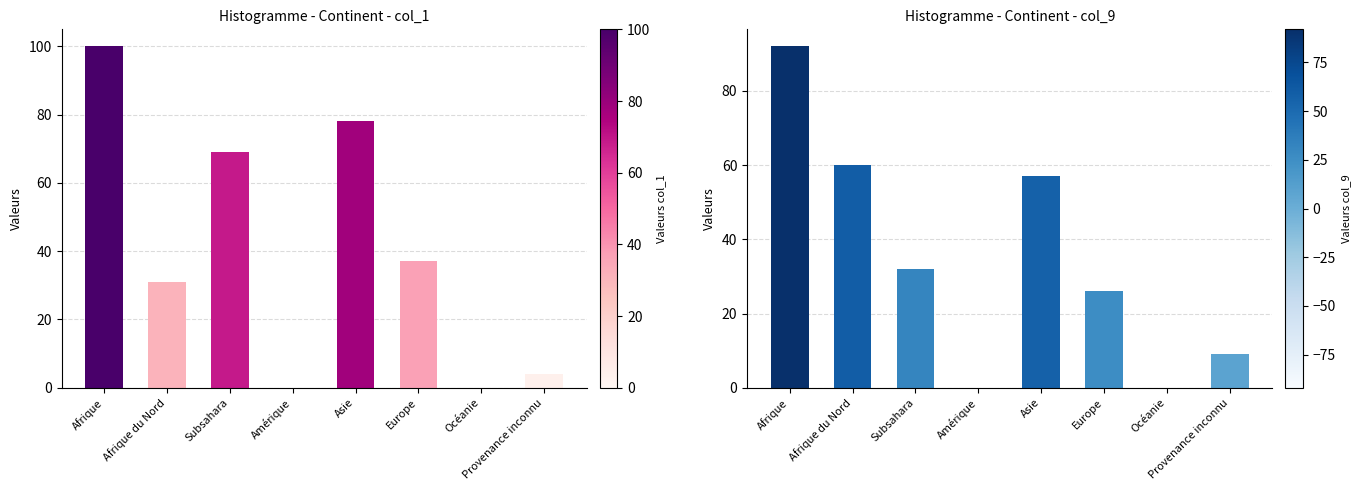

List the series in order of their overall mean, lowest first.

col_9, col_1